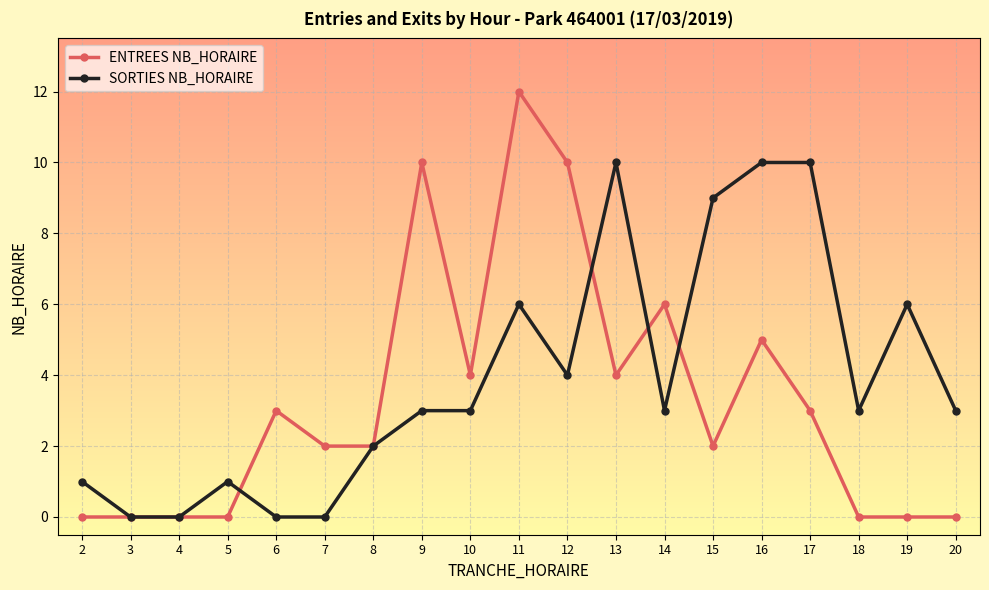

True or false: SORTIES NB_HORAIRE has a value of 4 at 10.

False